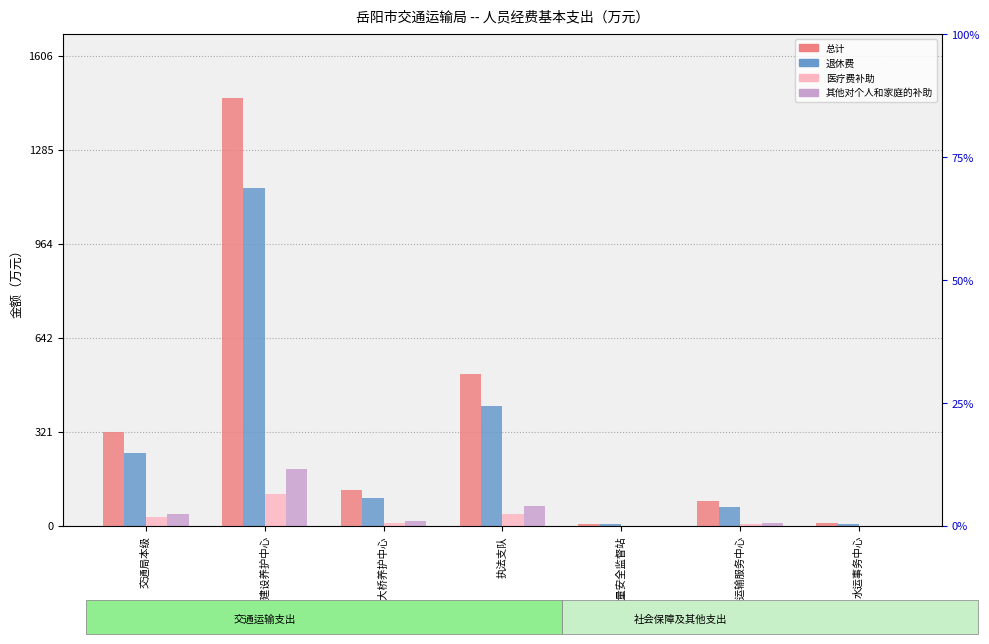

At 公路建设养护中心, list the series in order from largest to smallest.

总计, 退休费, 其他对个人和家庭的补助, 医疗费补助